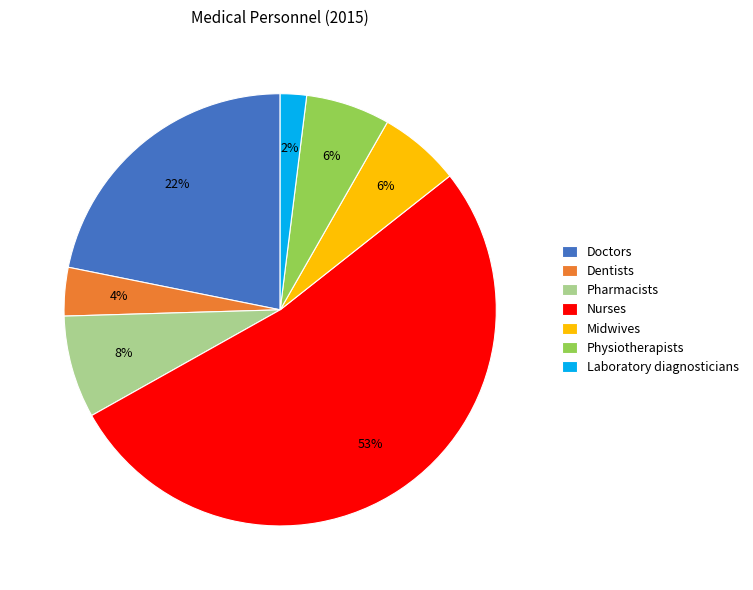

What is the largest slice in the pie chart?

Nurses